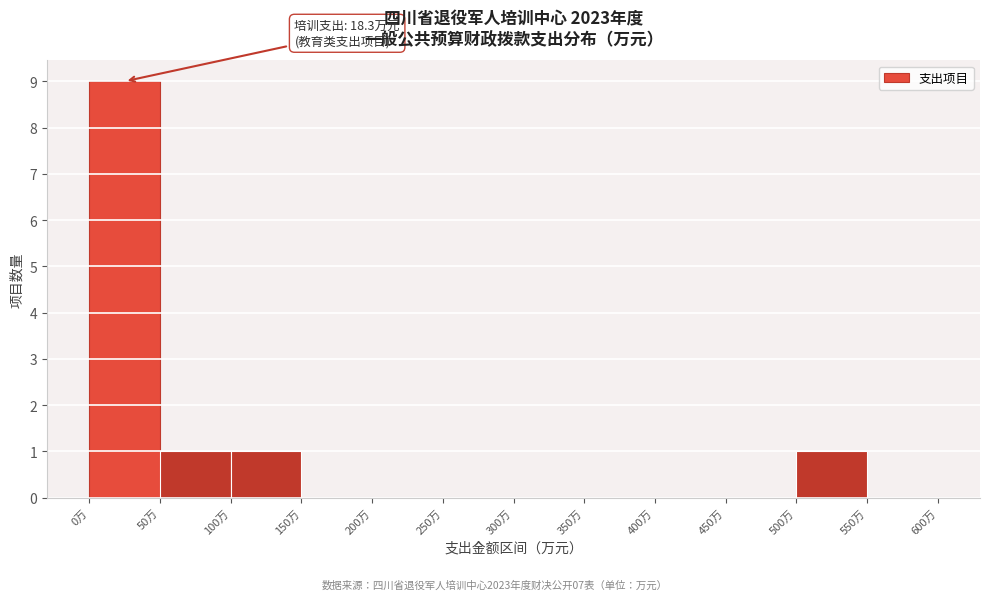

Which range on the x-axis has the tallest bar?

0 to 50